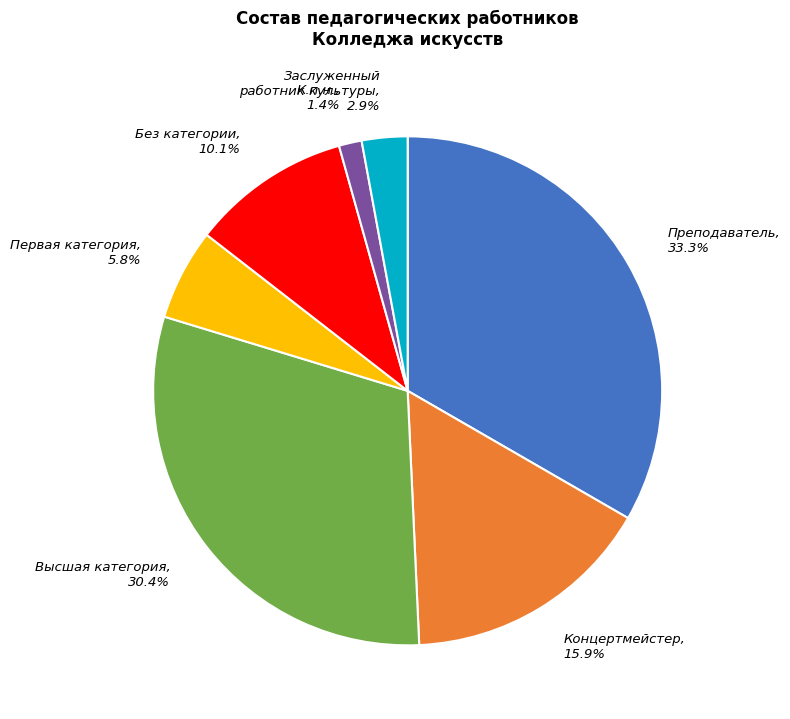

To the nearest percent, what portion does Преподаватель represent?

33%